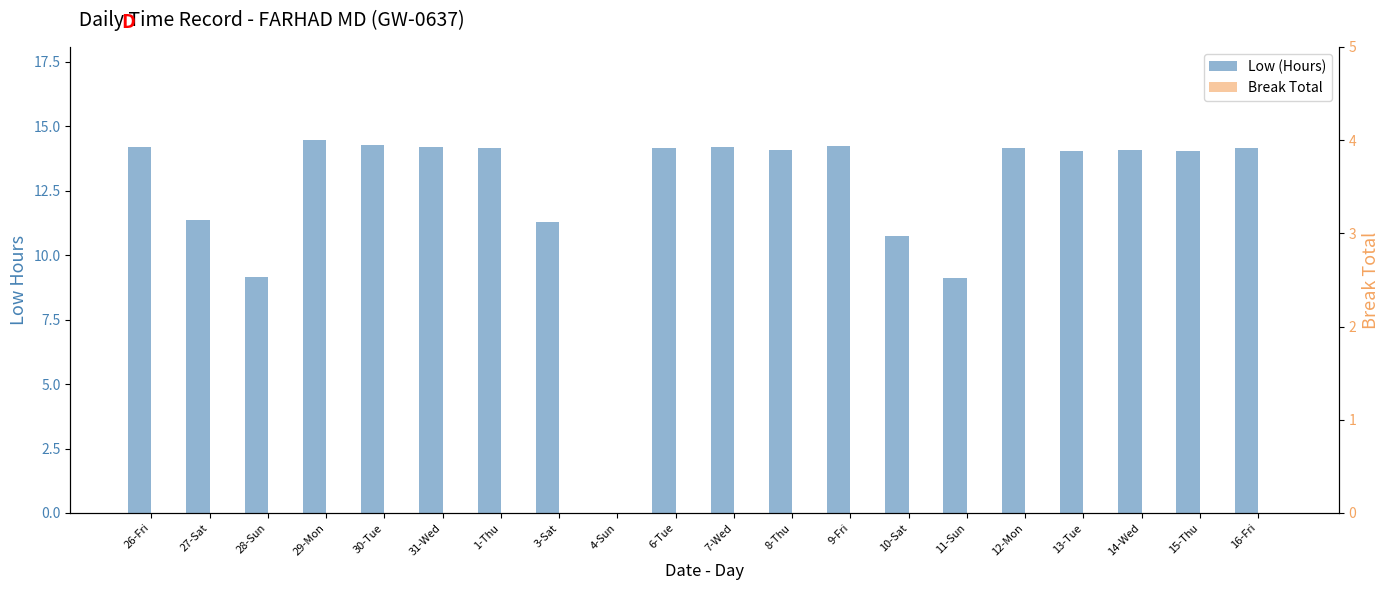

What is the spread (max minus min) of values at 8-Thu?

14.1